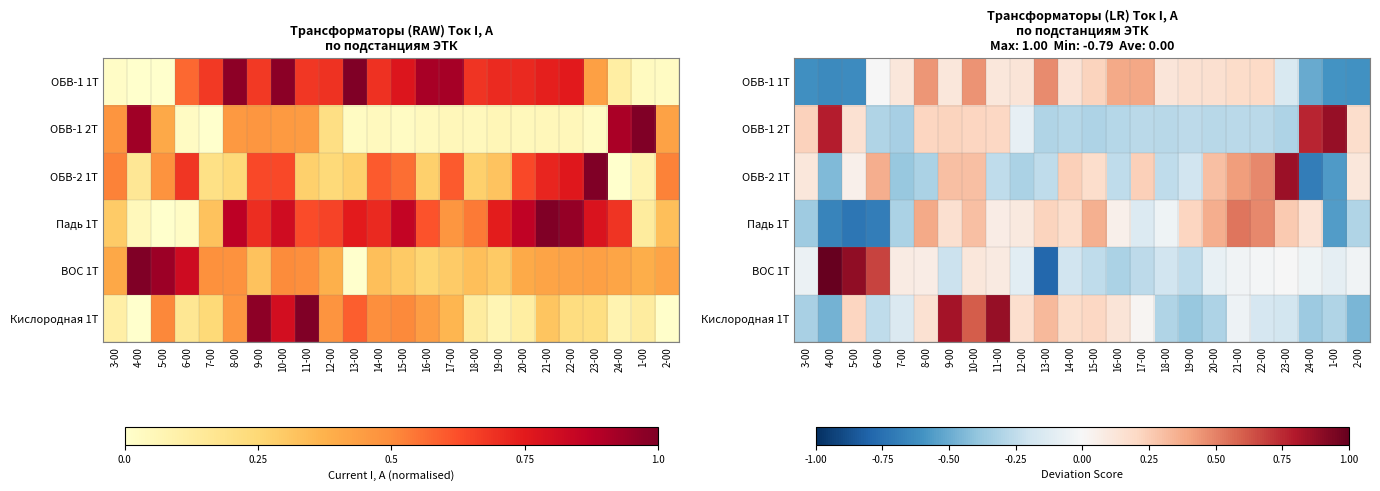

What is the total value across all series at 2-00?

-1.1